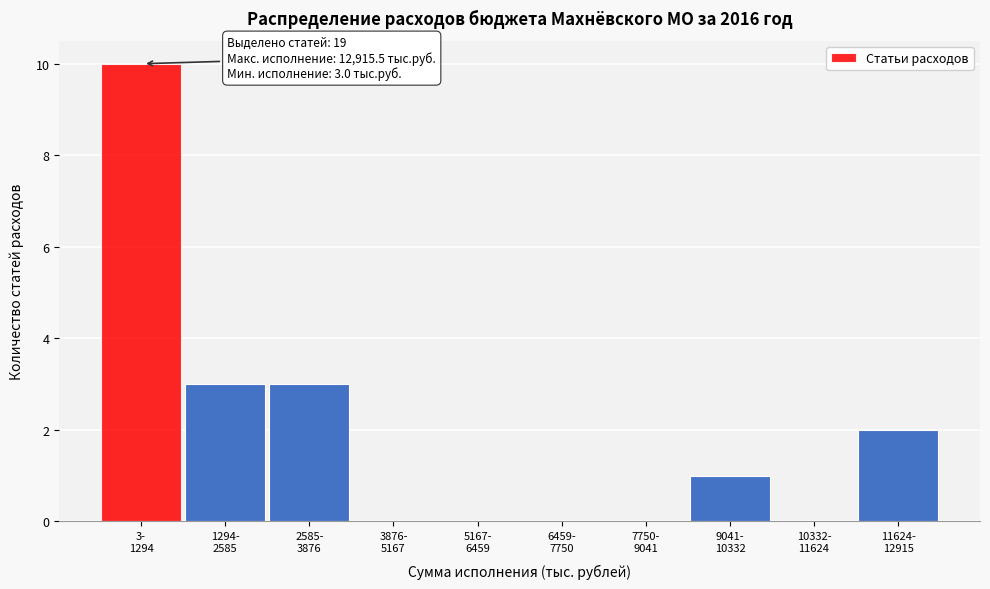

What is the maximum value shown in the chart?

10